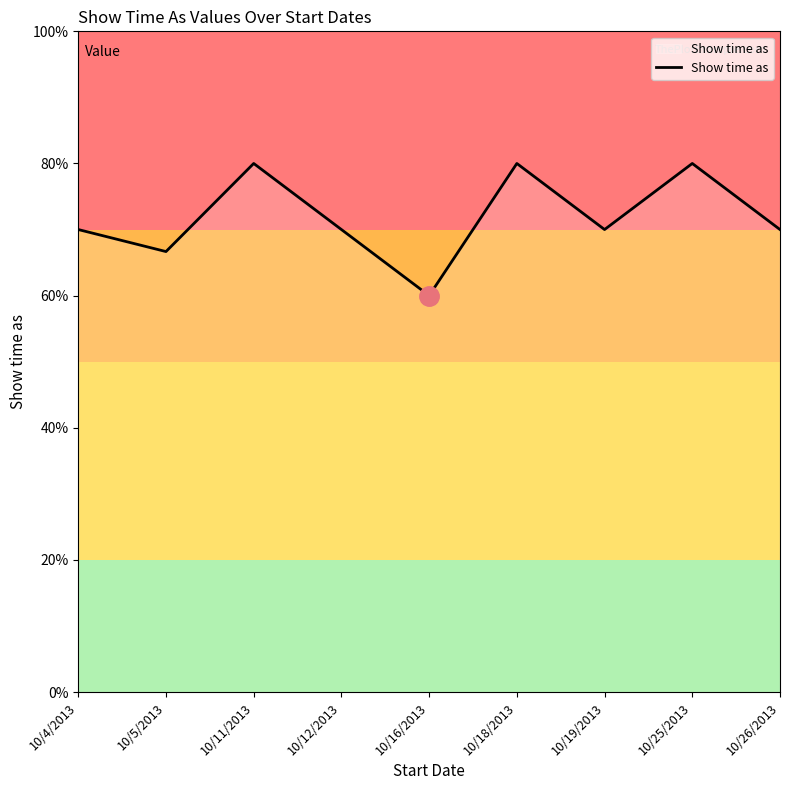

How many points are higher than both their immediate neighbors (excluding endpoints)?

3